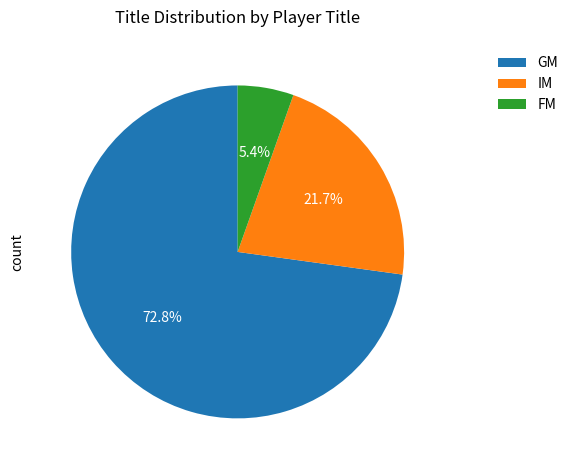

How much of the chart is everything except FM?

94.6%